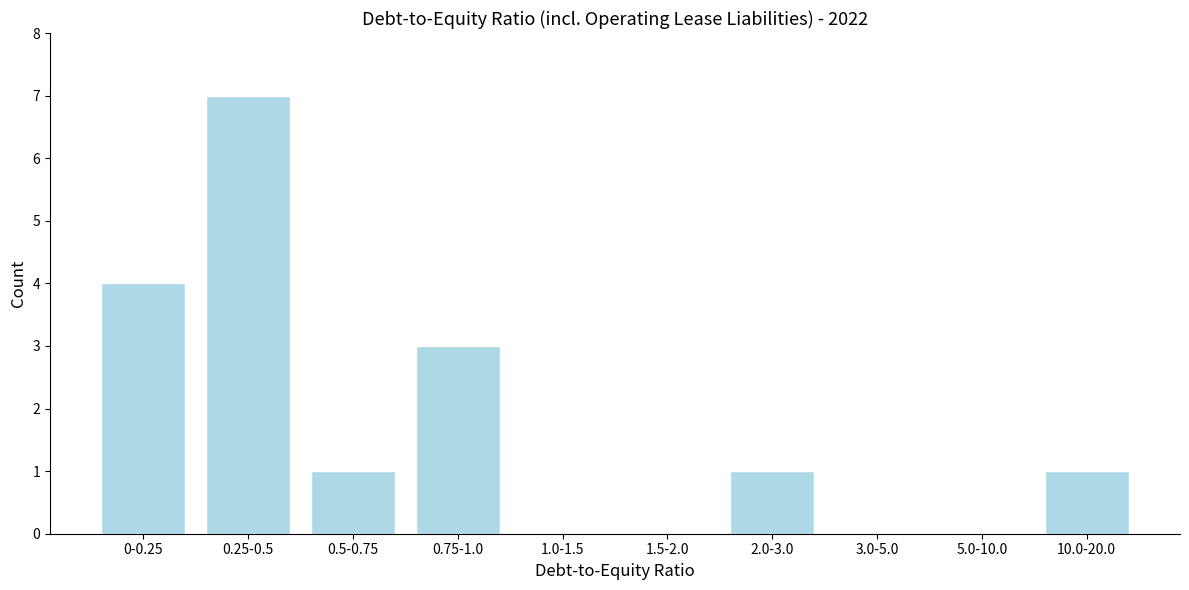

Reading left to right, list all the values displayed in this chart.

0-0.25=4	0.25-0.5=7	0.5-0.75=1	0.75-1.0=3	1.0-1.5=0	1.5-2.0=0	2.0-3.0=1	3.0-5.0=0	5.0-10.0=0	10.0-20.0=1